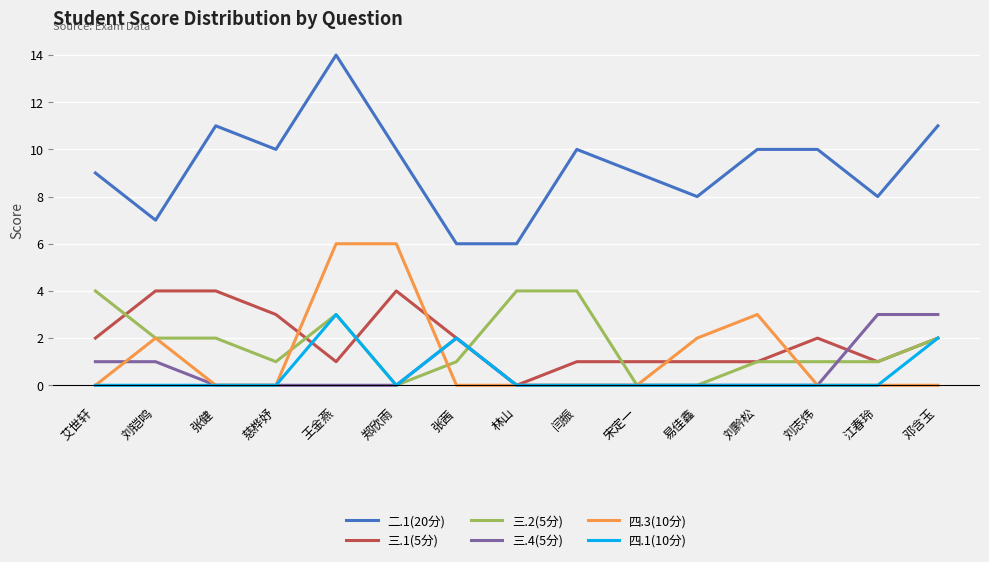

How many distinct data groups are displayed?

6